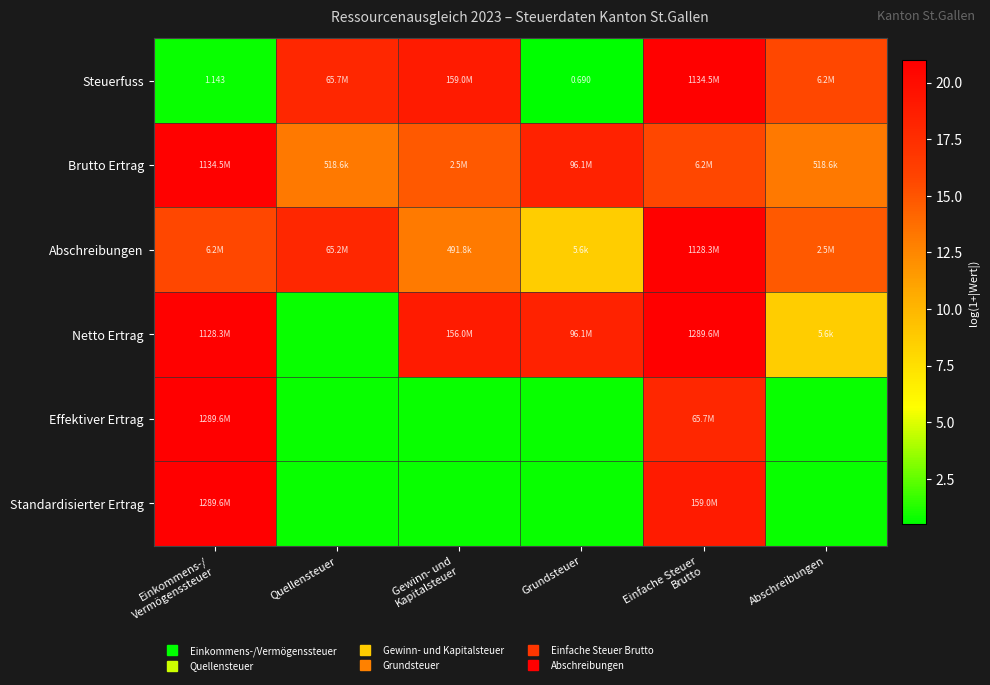

What is the smallest value displayed?

0.5